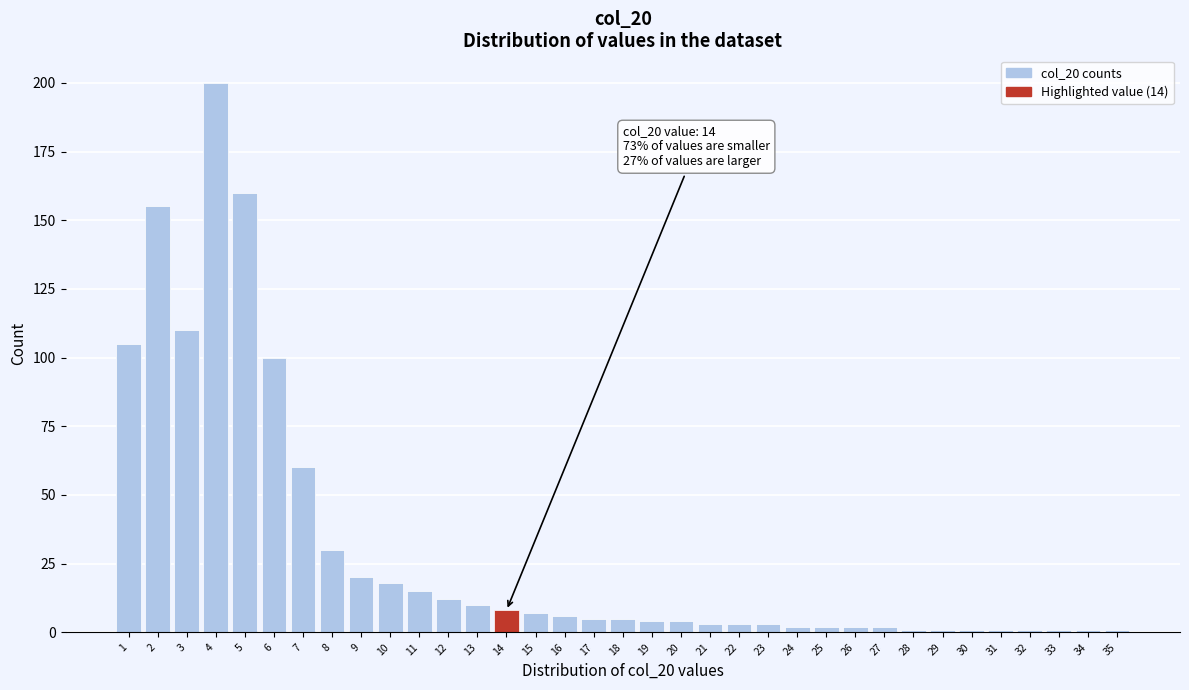

What is the ratio of the value at 11 to the value at 8?

0.5